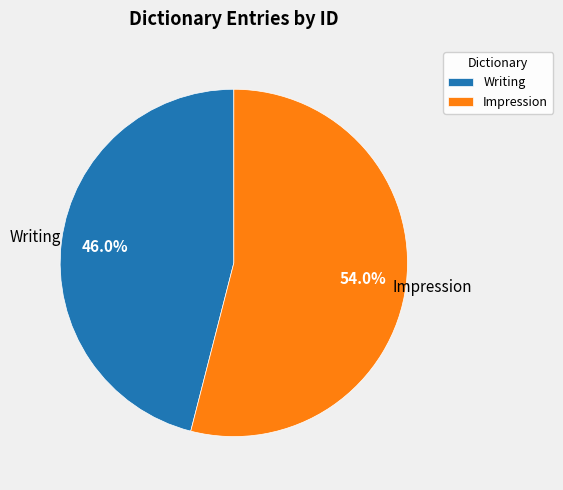

Is it true that Writing is 33% of the pie?

False